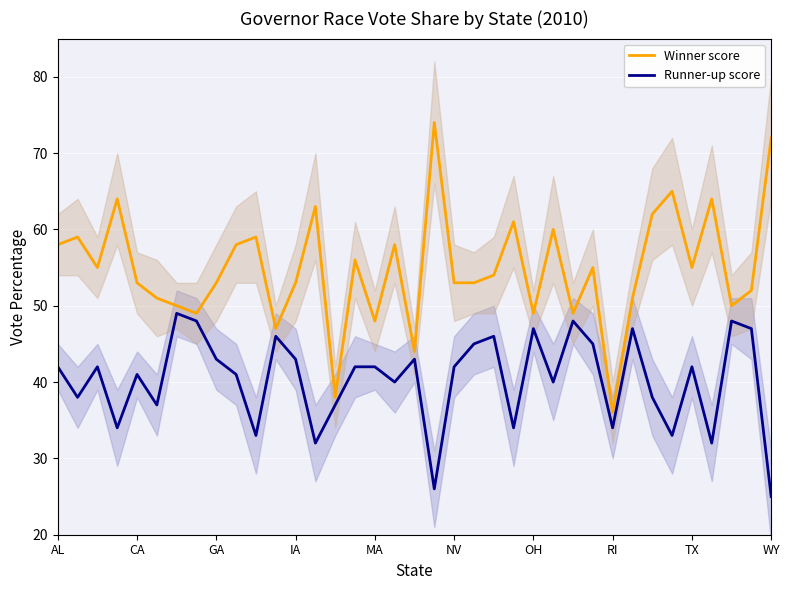

True or false: Winner score has more than 0 points higher than both neighbors.

True